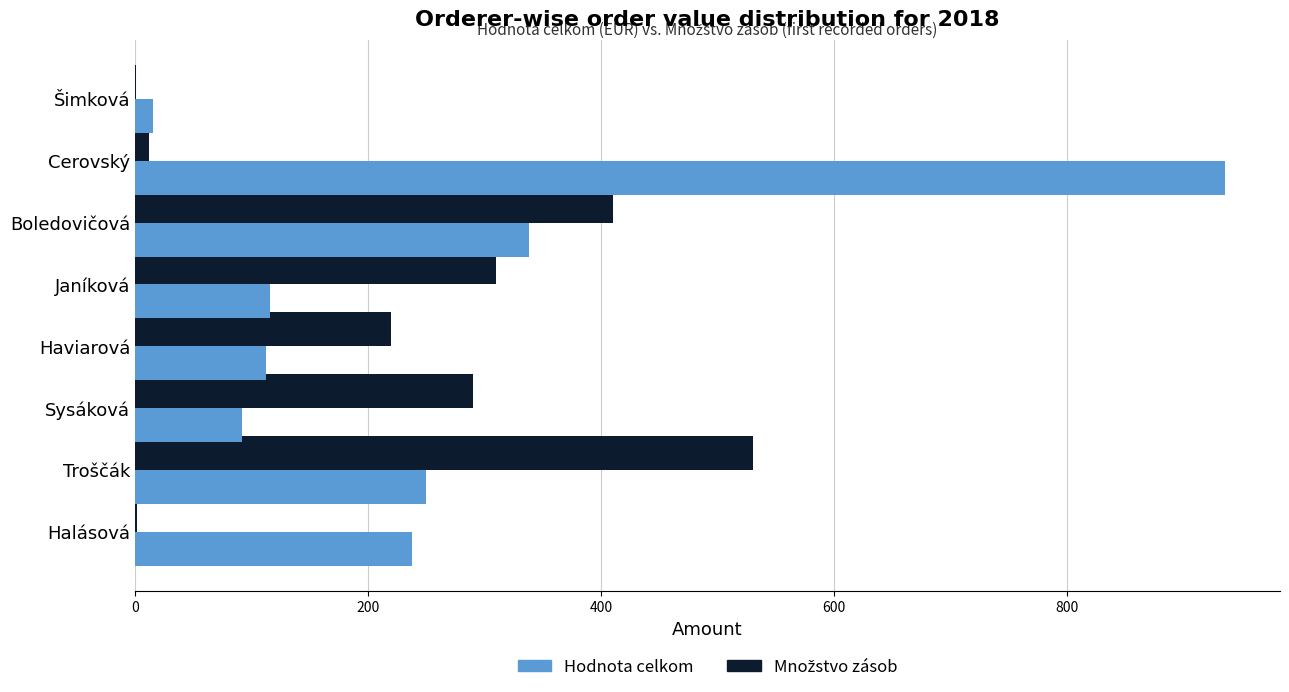

Where is Hodnota celkom nearest to the value 475?

Boledovičová